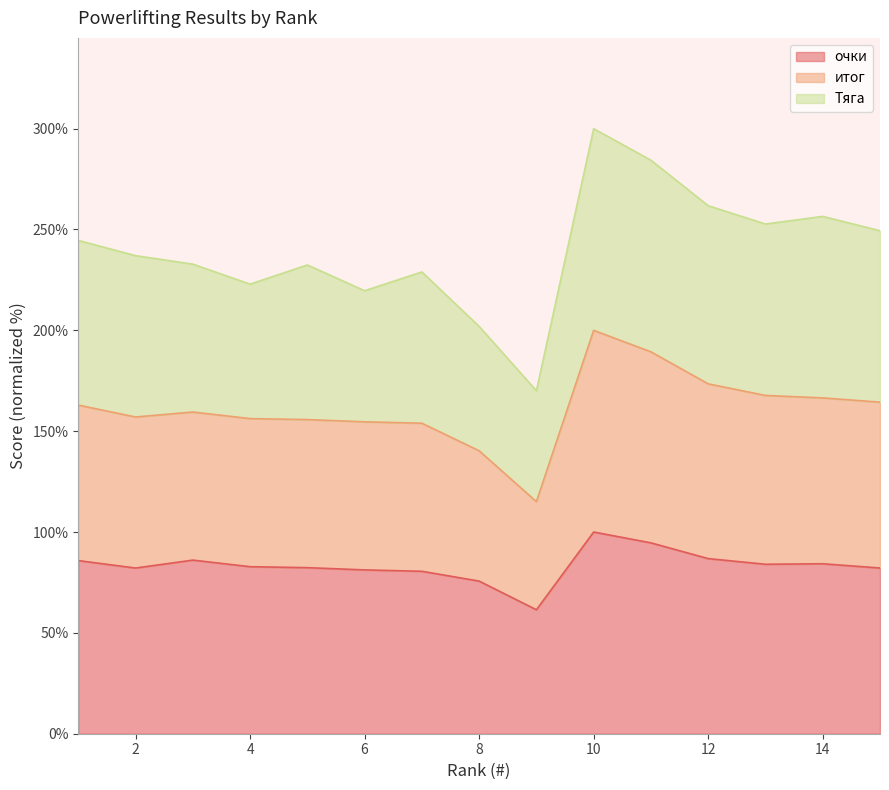

At which category does очки reach its first local valley?

2